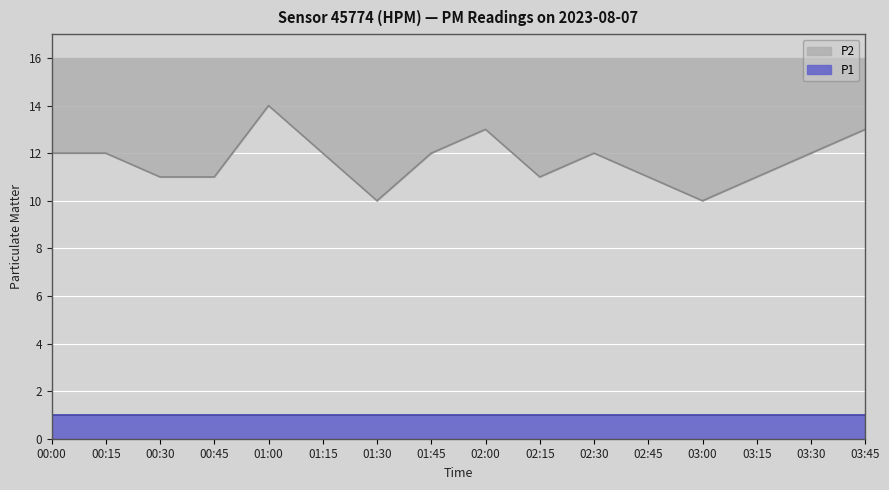

Reading left to right, list all the values displayed in this chart.

00:00=12	00:15=12	00:30=11	00:45=11	01:00=14	01:15=12	01:30=10	01:45=12	02:00=13	02:15=11	02:30=12	02:45=11	03:00=10	03:15=11	03:30=12	03:45=13